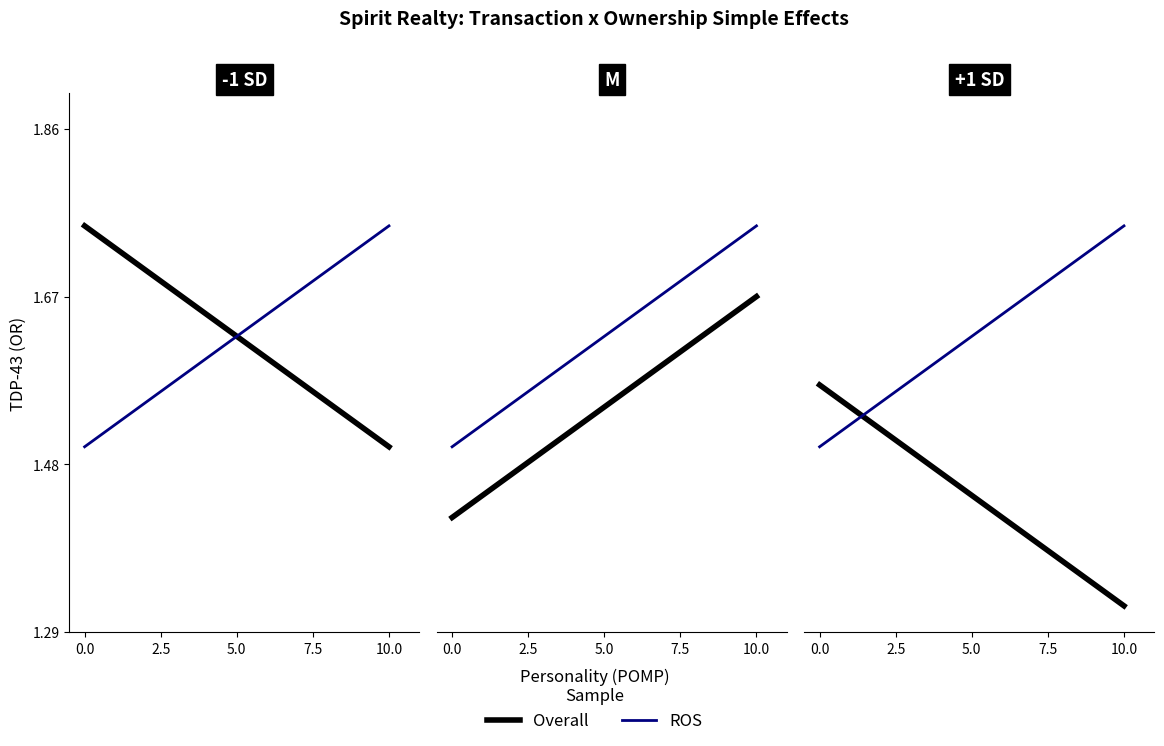

List the series in order of their peak value, lowest first.

Overall, ROS